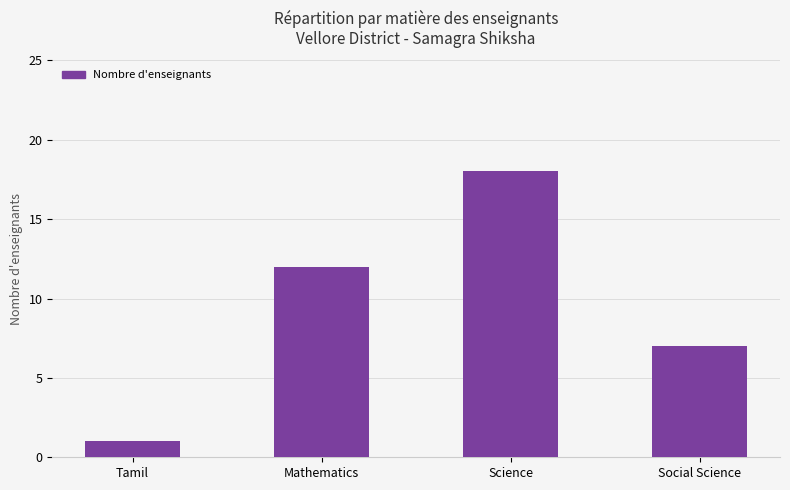

How many distinct data groups are displayed?

1